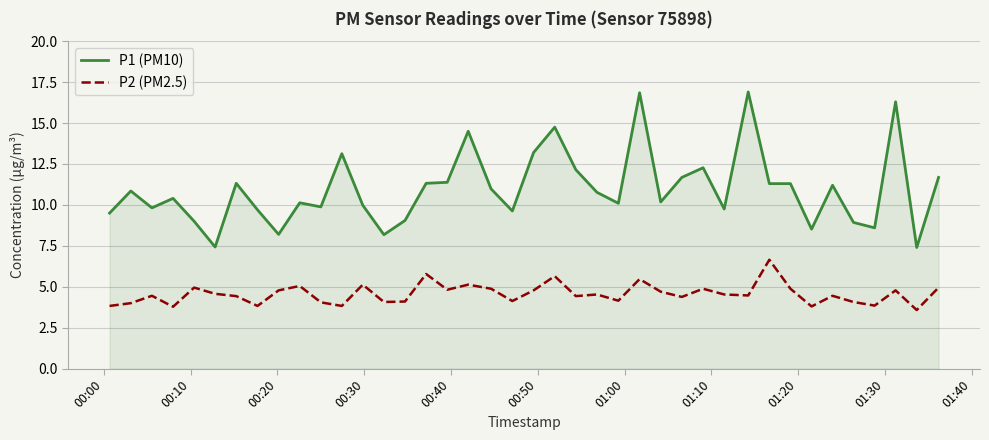

What is the difference between the maximum and minimum values in the P1 (PM10) series?

9.5